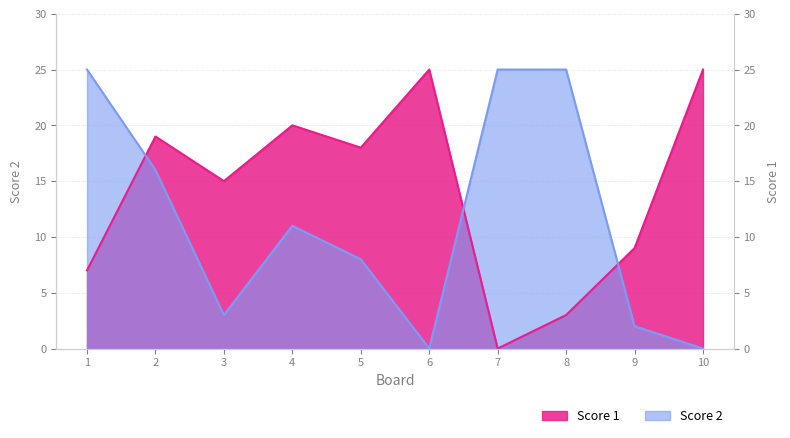

How many intersections are there between Score 1 and Score 2?

3